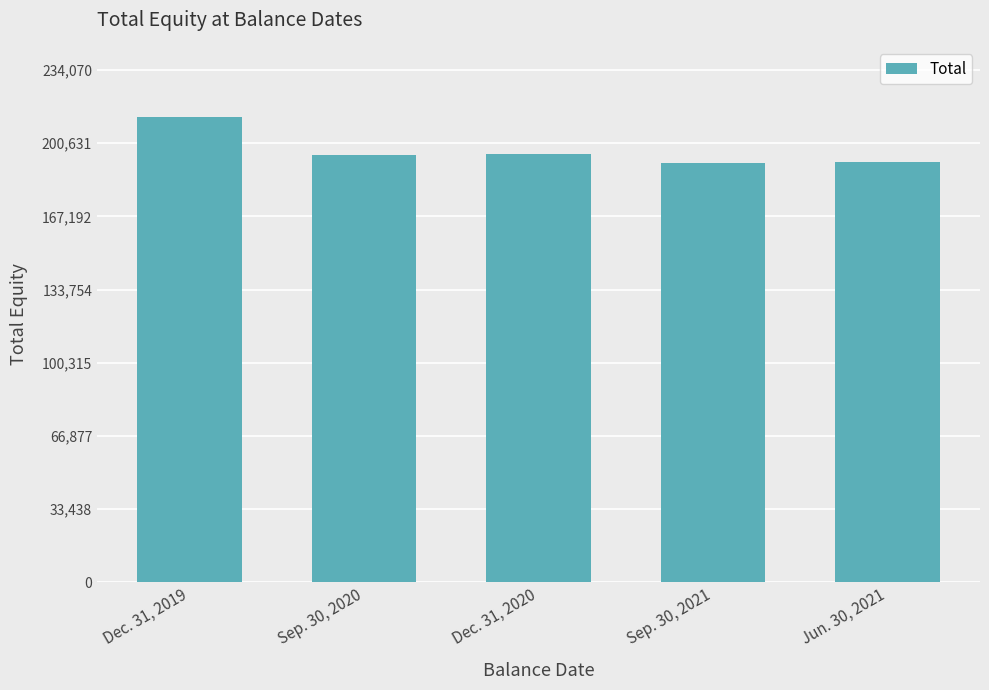

How many categories are shown in the chart?

5